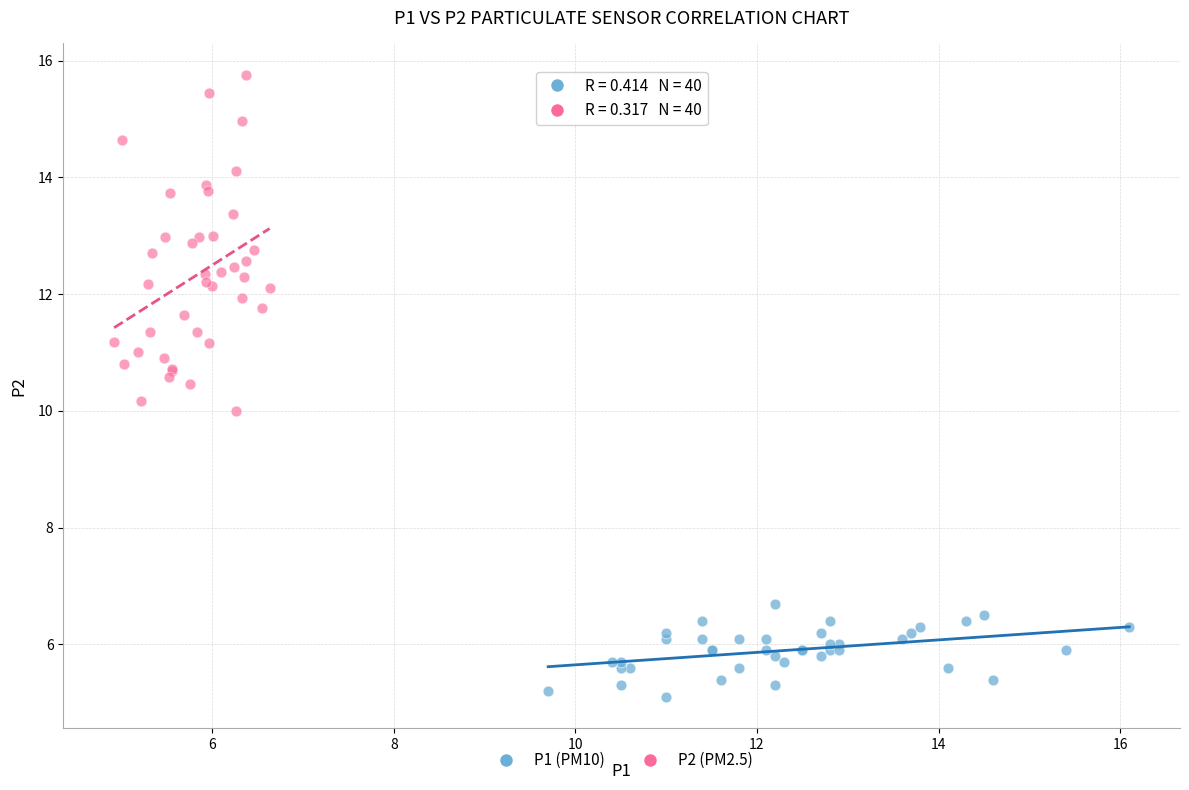

Which series contains the lowest Y value?

P1 (PM10)